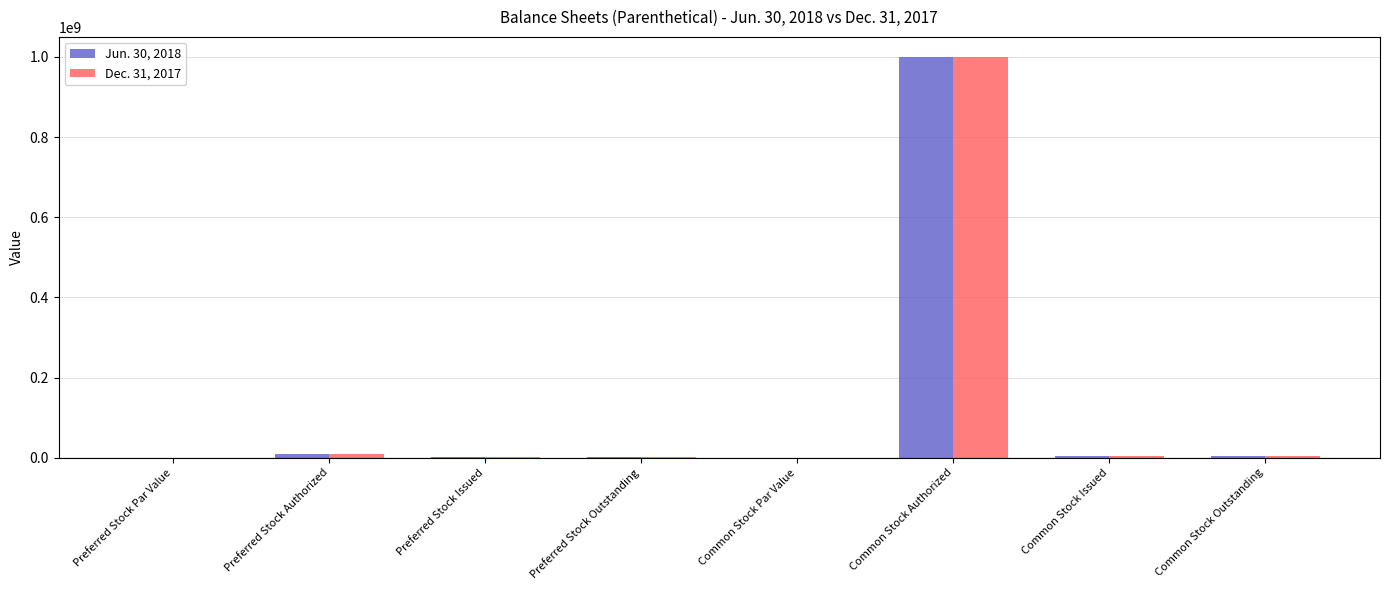

Which category has the highest value across all series?

Common Stock Authorized